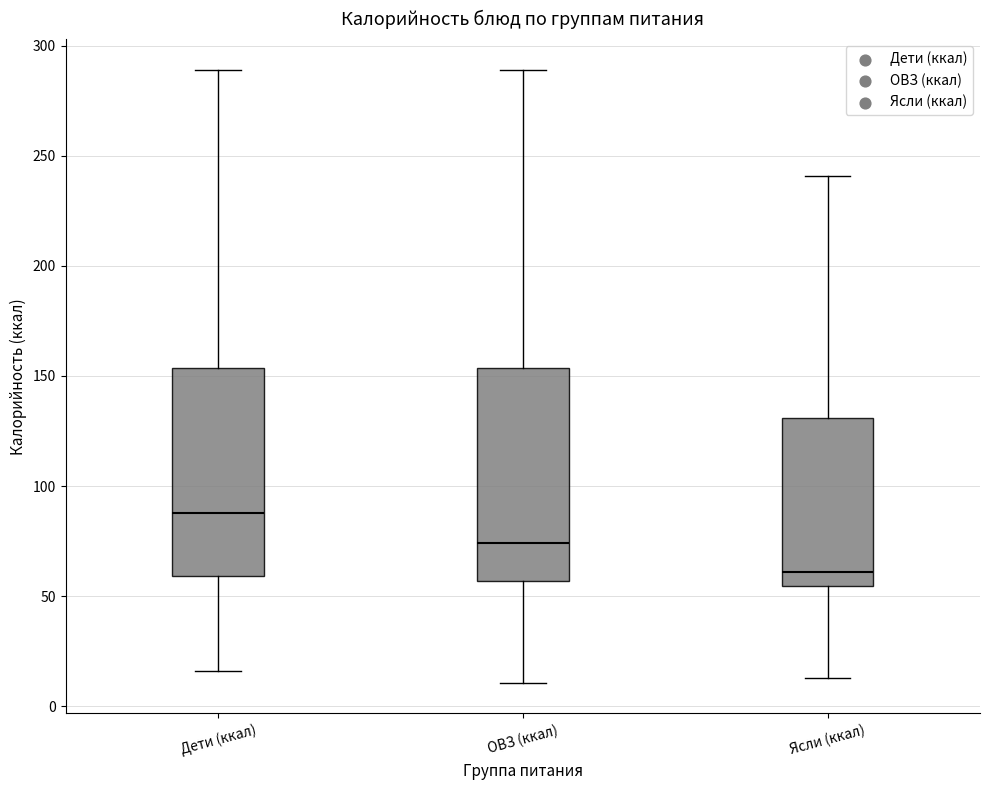

Reading left to right, read every box against the y-axis: the position of its median line, the range the box covers, and the ends of its whiskers. The values are not printed on the chart, so give them approximately, as read against the axis.

Дети (ккал): median 90, box 60 to 155, whiskers 15 to 290
ОВЗ (ккал): median 75, box 55 to 155, whiskers 10 to 290
Ясли (ккал): median 60, box 55 to 130, whiskers 15 to 240